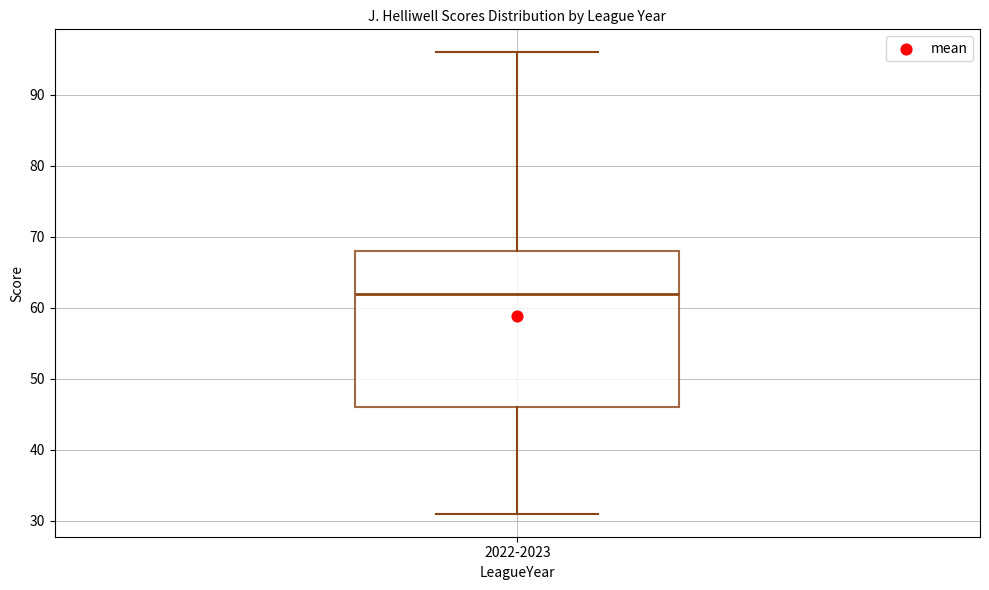

Transcribe this box plot: give where the median line is, the range the box spans, and where the two whiskers end, as read against the y-axis. The values are not printed on the chart, so give them approximately, as read against the axis.

median 62, box 46 to 68, whiskers 31 to 96